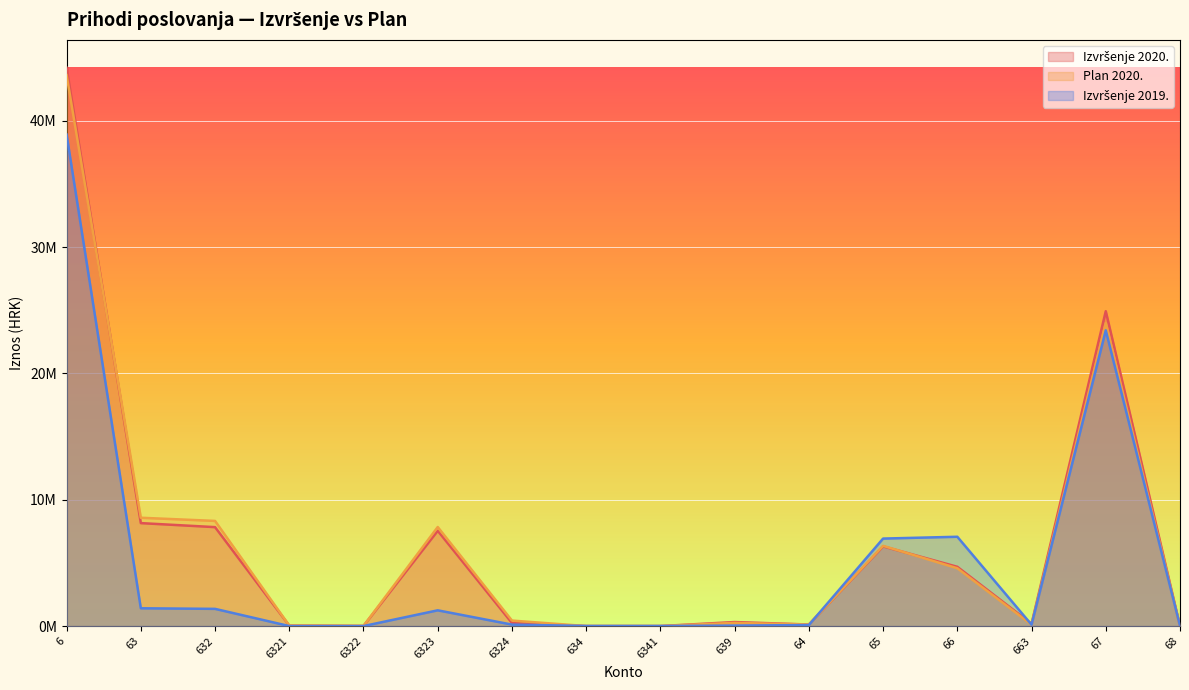

At which label does Plan 2020. first exceed 435141?

6